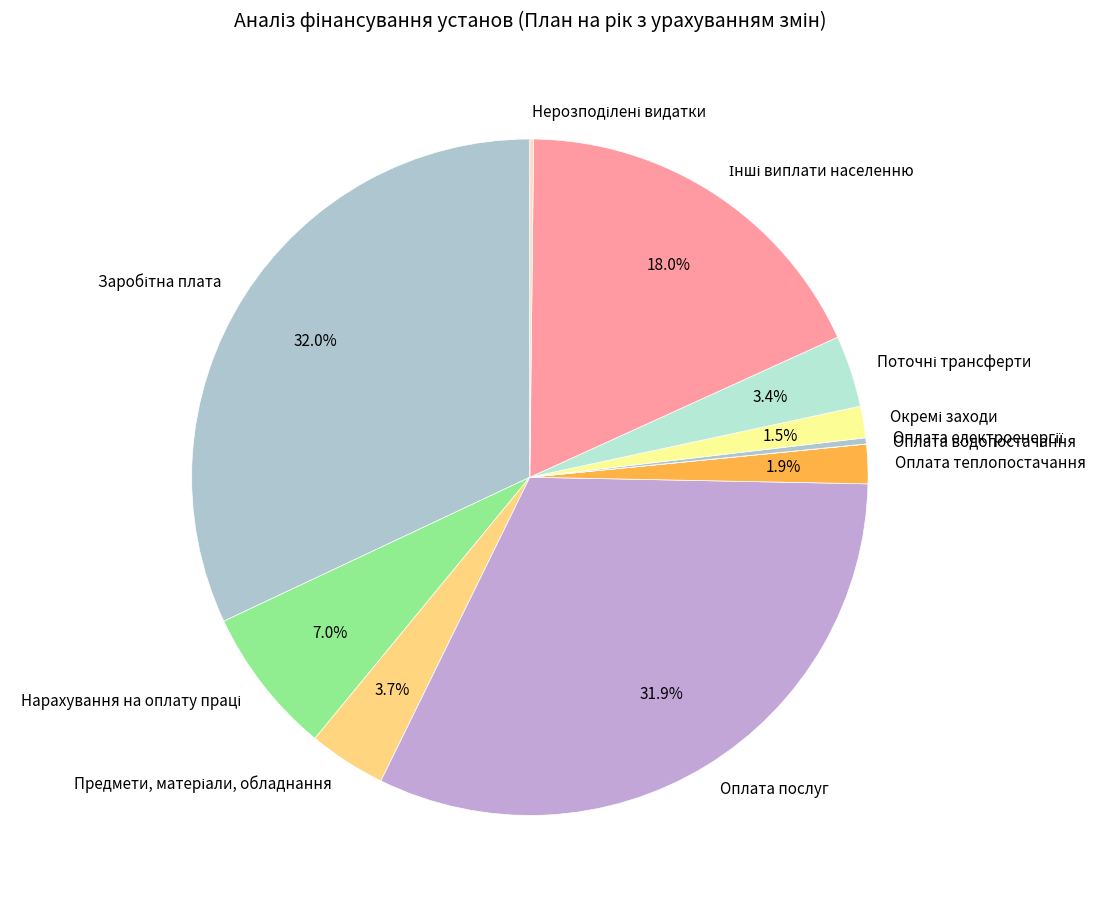

Does any single category account for the majority?

No